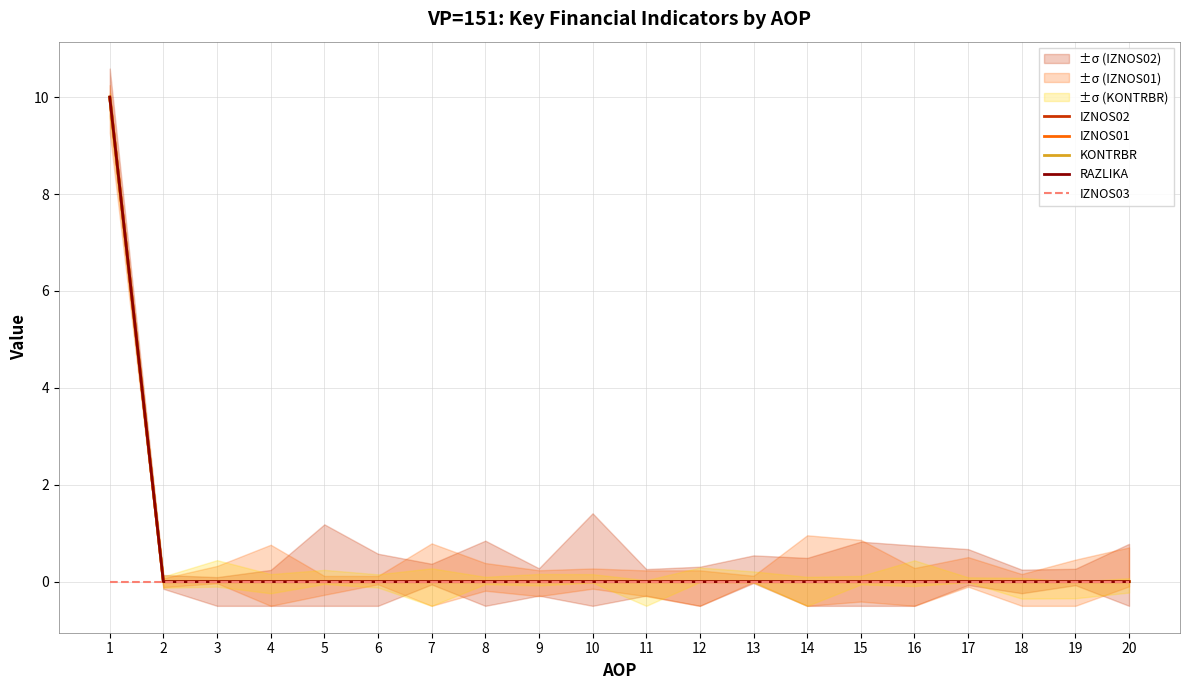

How many values in the RAZLIKA series exceed 0?

1